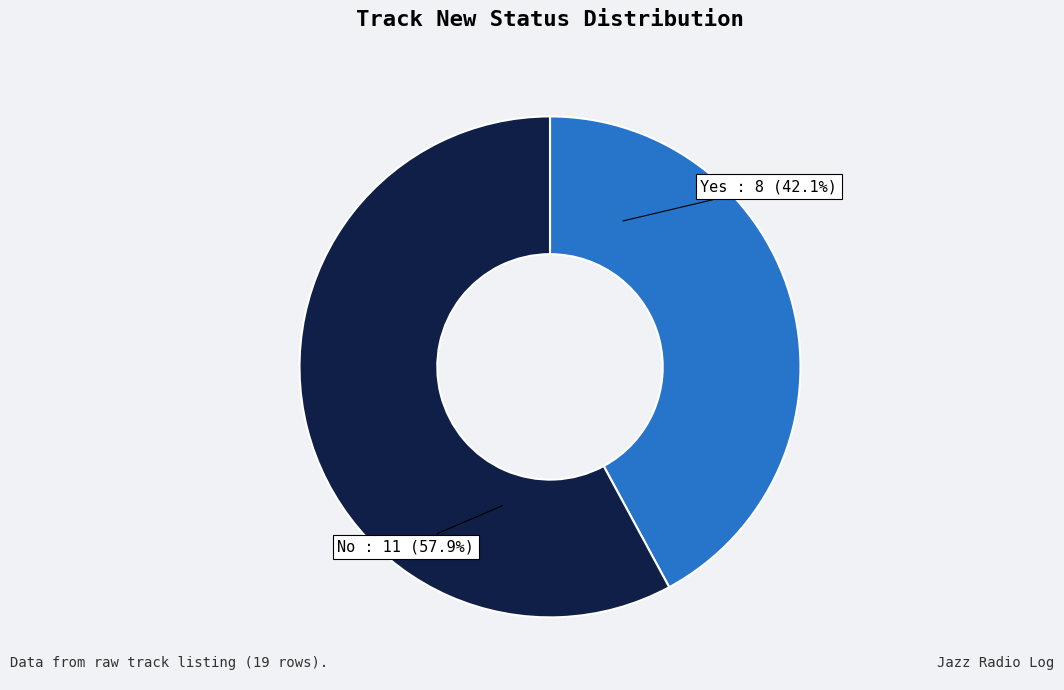

Is there any slice that represents more than half of the pie?

Yes